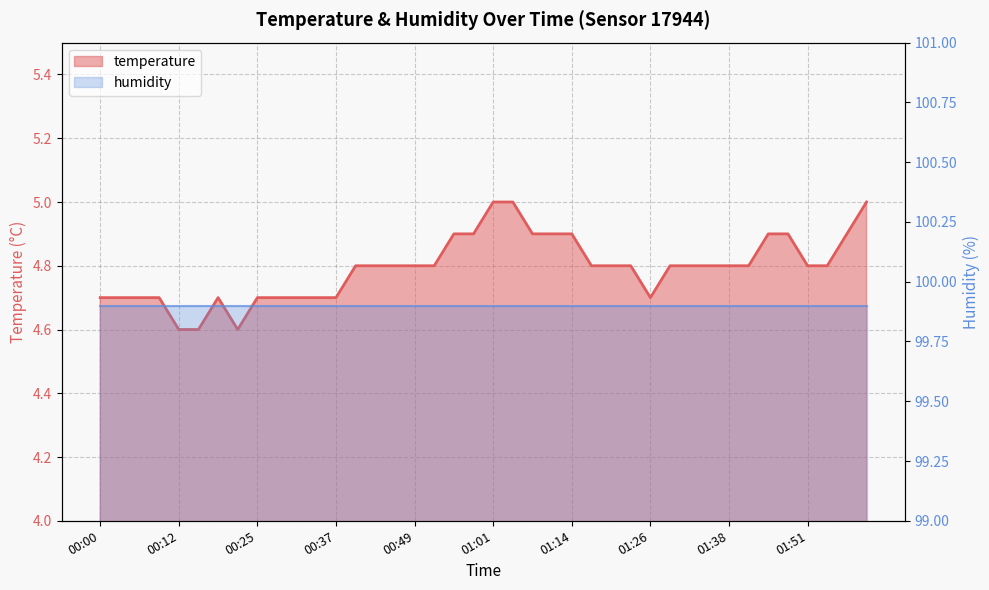

Reading right to left, transcribe all the data shown in this chart.

02:00=5.0	01:57=4.9	01:54=4.8	01:51=4.8	01:48=4.9	01:45=4.9	01:41=4.8	01:38=4.8	01:35=4.8	01:32=4.8	01:29=4.8	01:26=4.7	01:23=4.8	01:20=4.8	01:17=4.8	01:14=4.9	01:11=4.9	01:07=4.9	01:04=5.0	01:01=5.0	00:58=4.9	00:55=4.9	00:52=4.8	00:49=4.8	00:46=4.8	00:43=4.8	00:40=4.8	00:37=4.7	00:34=4.7	00:31=4.7	00:28=4.7	00:25=4.7	00:22=4.6	00:19=4.7	00:15=4.6	00:12=4.6	00:09=4.7	00:06=4.7	00:03=4.7	00:00=4.7